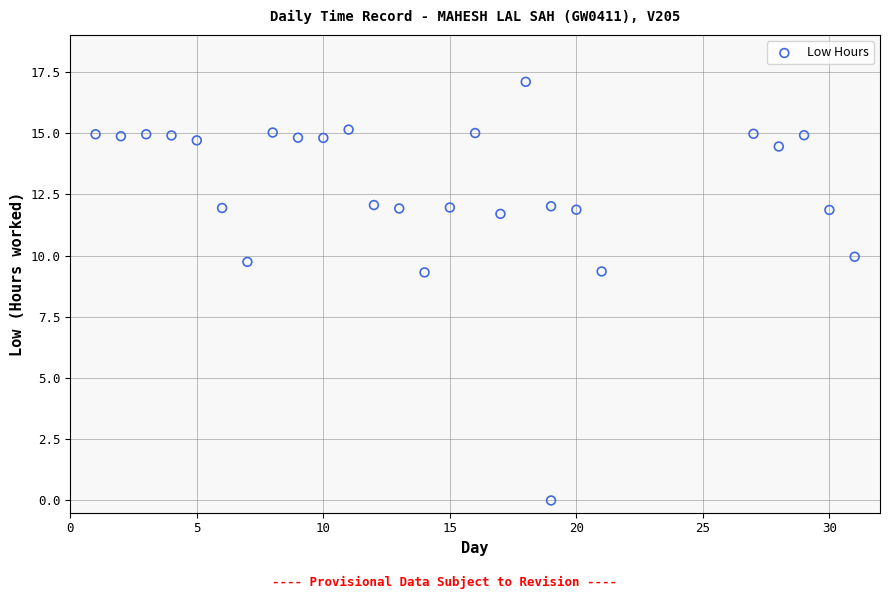

What is the range of X values (max minus min)?

30.0